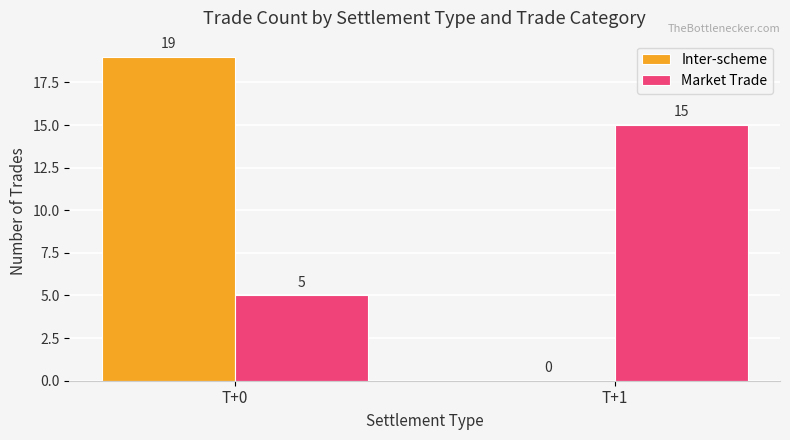

What is the spread (max minus min) of values at T+0?

14